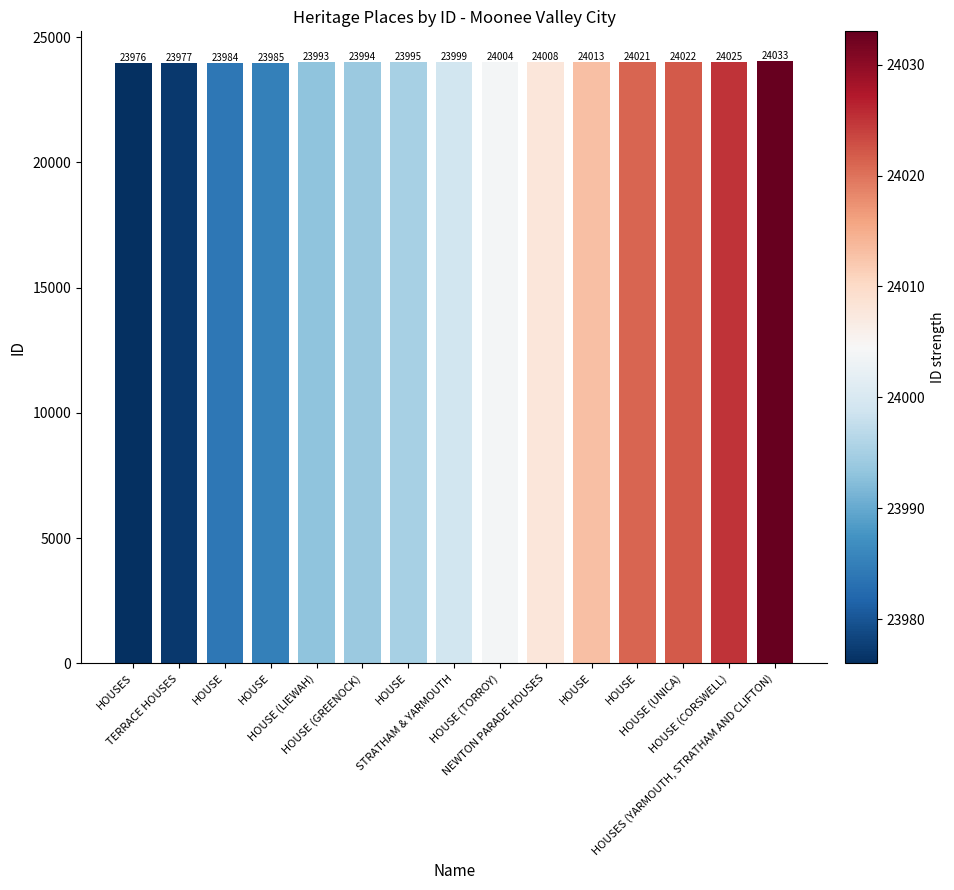

Reading left to right, extract all data points from this chart.

HOUSES=23976	TERRACE HOUSES=23977	HOUSE=23984	HOUSE=23985	HOUSE (LIEWAH)=23993	HOUSE (GREENOCK)=23994	HOUSE=23995	STRATHAM & YARMOUTH=23999	HOUSE (TORROY)=24004	NEWTON PARADE HOUSES=24008	HOUSE=24013	HOUSE=24021	HOUSE (UNICA)=24022	HOUSE (CORSWELL)=24025	HOUSES (YARMOUTH, STRATHAM AND CLIFTON)=24033